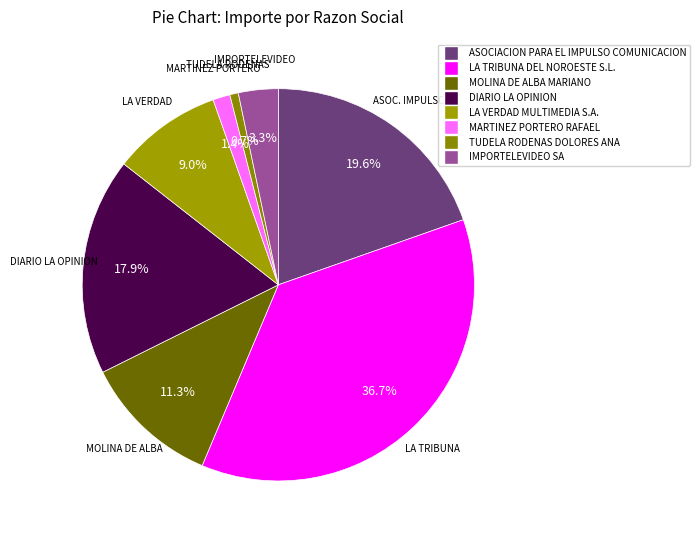

How many segments does this pie chart have?

8